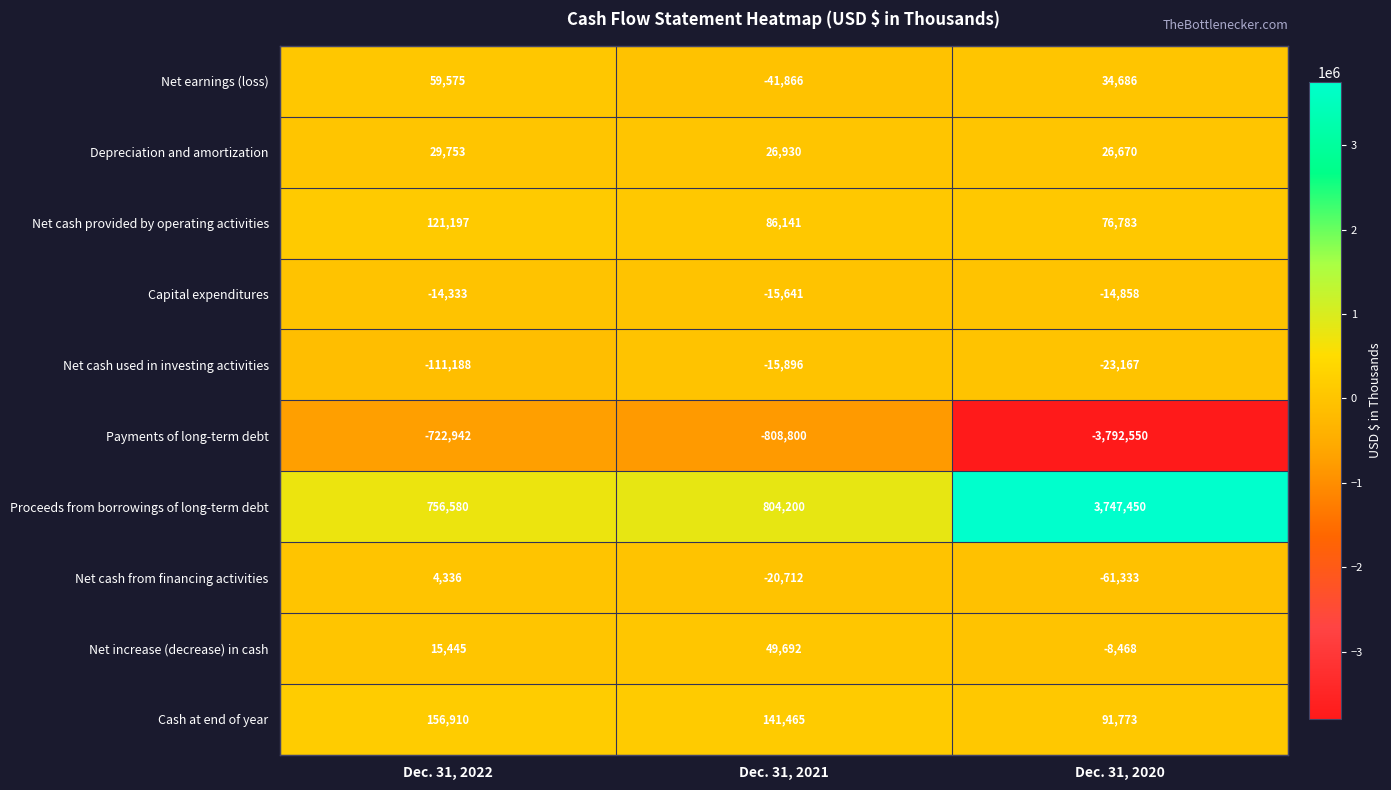

How many positive values does the Net cash from financing activities series have?

1